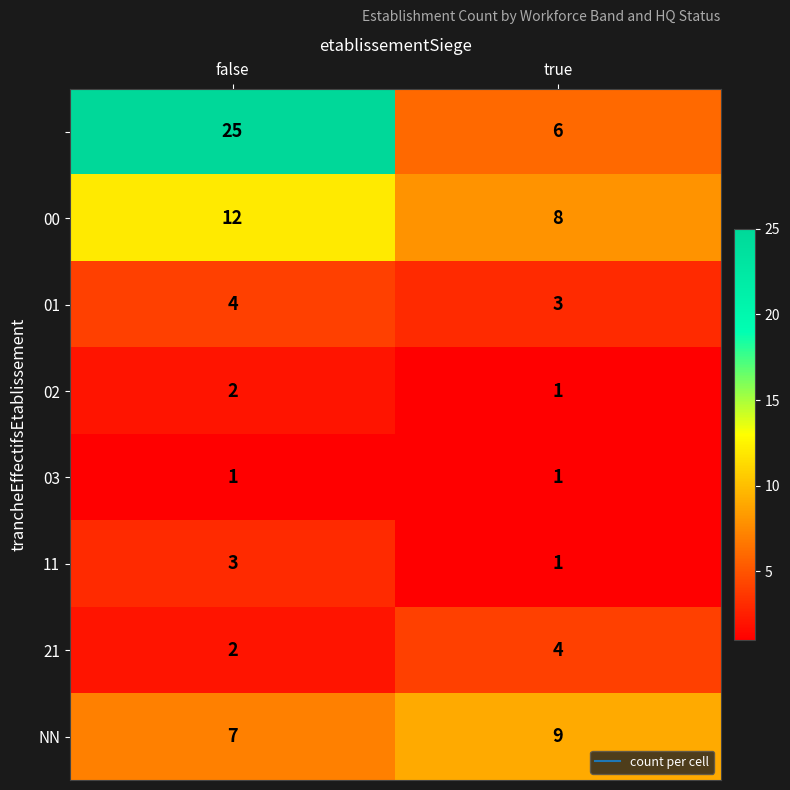

What is the maximum value shown in the chart?

25